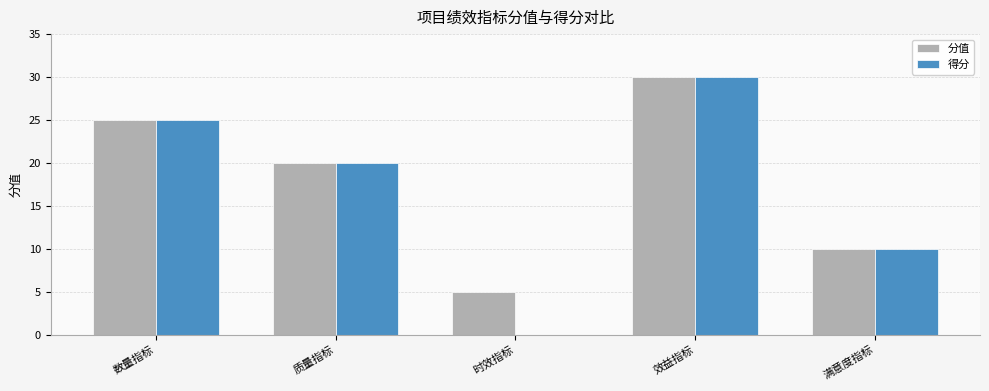

Is it true that 分值 equals 10 at 满意度指标?

True